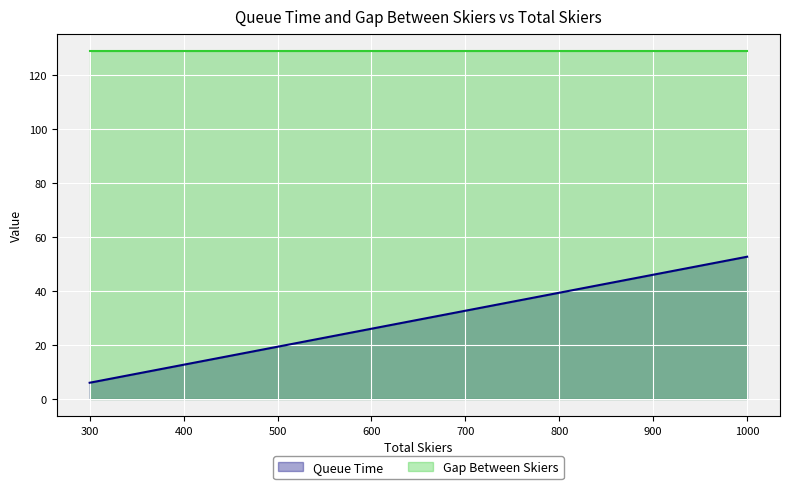

Which has a higher value, 1000 or 850?

1000